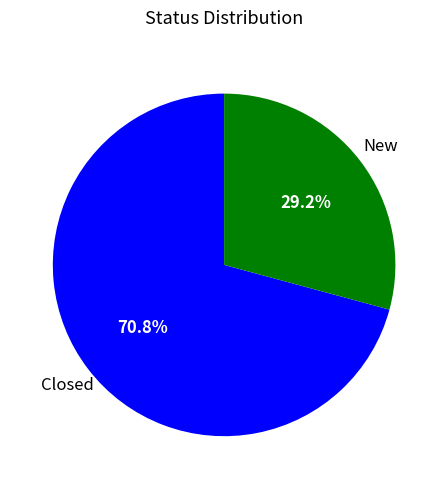

Count the number of slices in the pie.

2